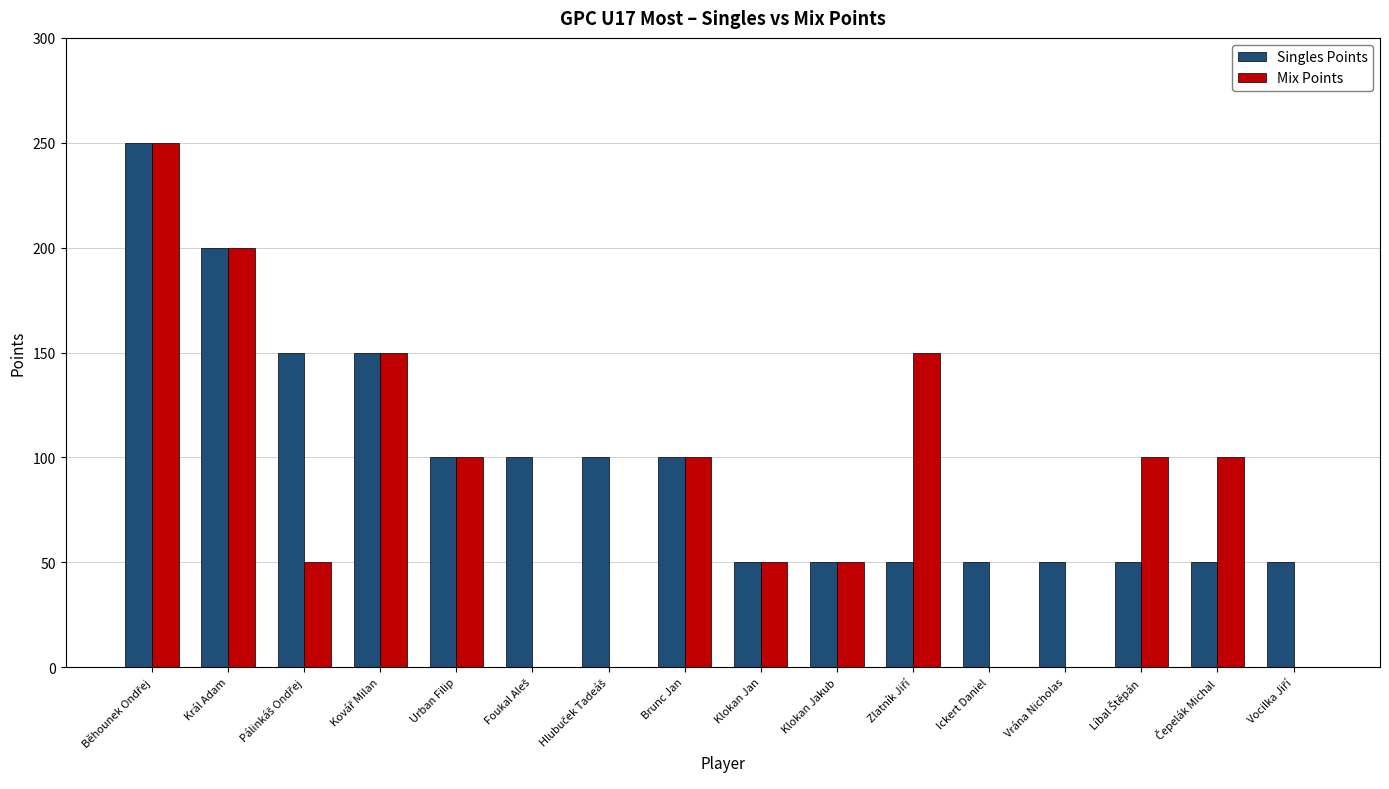

What is the sum of all Singles Points values?

1550